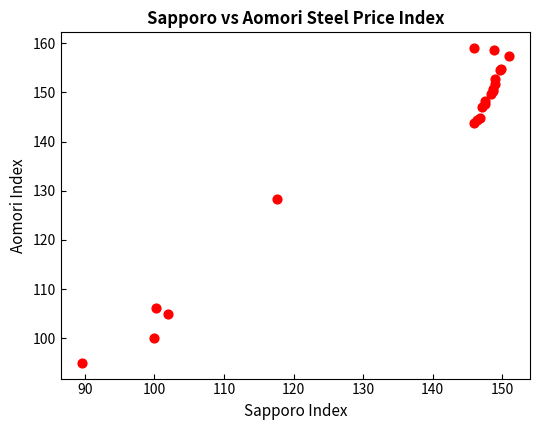

What Y value in the scatter plot is closest to 127?

128.3